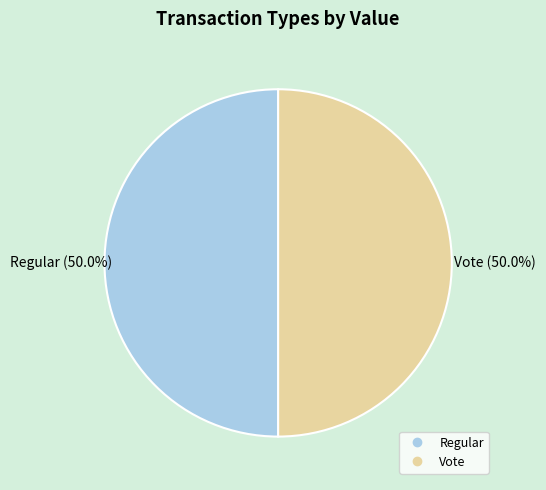

How many segments does this pie chart have?

2